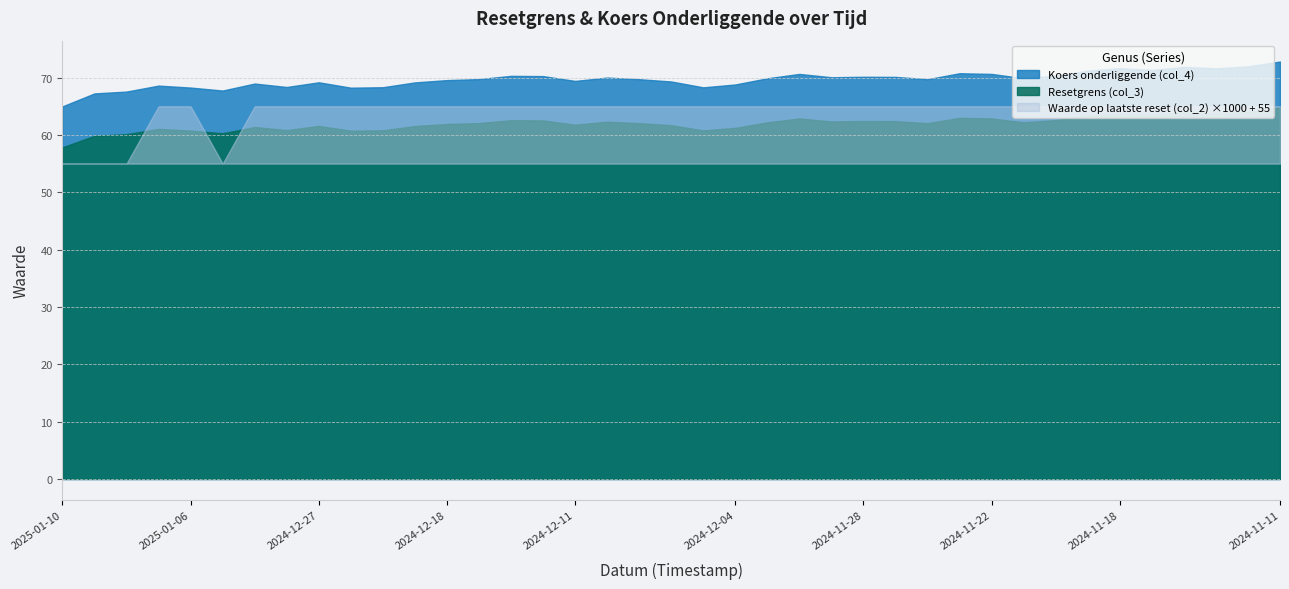

List the labels in order of Resetgrens (col_3) value, smallest first.

2025-01-10, 2025-01-09, 2025-01-08, 2025-01-03, 2024-12-23, 2025-01-06, 2024-12-05, 2024-12-20, 2024-12-30, 2025-01-07, 2024-12-04, 2025-01-02, 2024-12-19, 2024-12-27, 2024-12-06, 2024-12-11, 2024-12-18, 2024-12-09, 2024-11-26, 2024-12-17, 2024-12-03, 2024-11-21, 2024-12-10, 2024-11-29, 2024-11-27, 2024-11-28, 2024-12-12, 2024-12-16, 2024-11-20, 2024-12-02, 2024-11-22, 2024-11-25, 2024-11-19, 2024-11-15, 2024-11-13, 2024-11-18, 2024-11-14, 2024-11-12, 2024-11-11